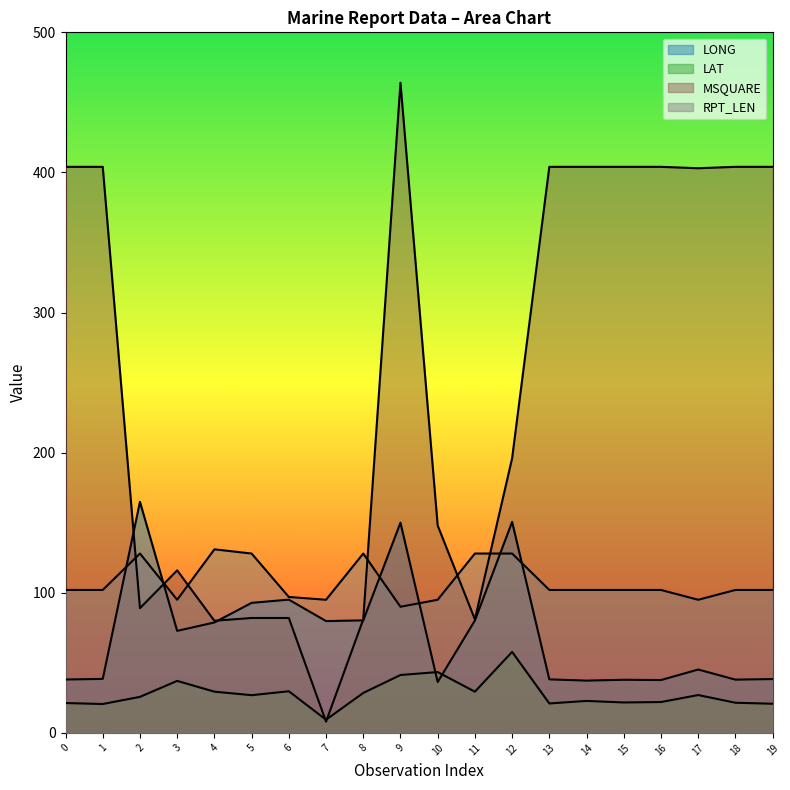

How many lines are shown in the chart?

4